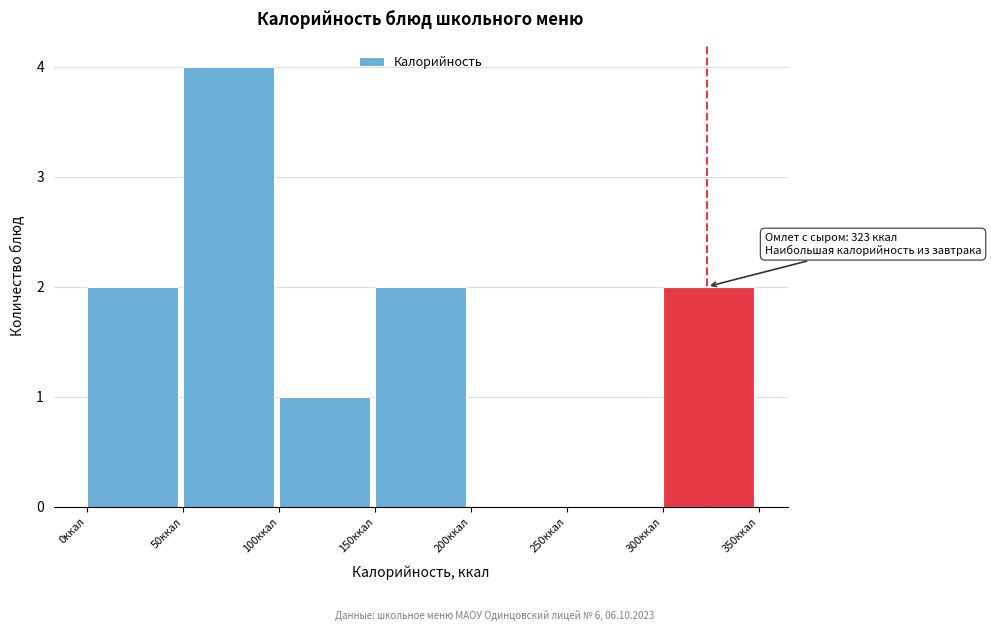

Over which range of the x-axis is the bar tallest?

50 to 100